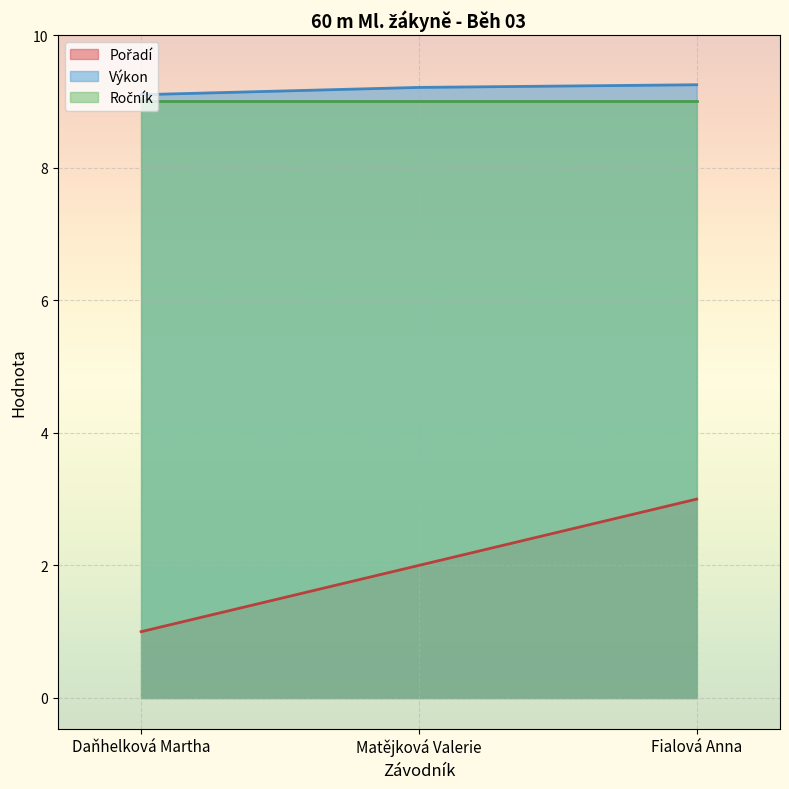

How many values in the Pořadí series exceed 2?

1